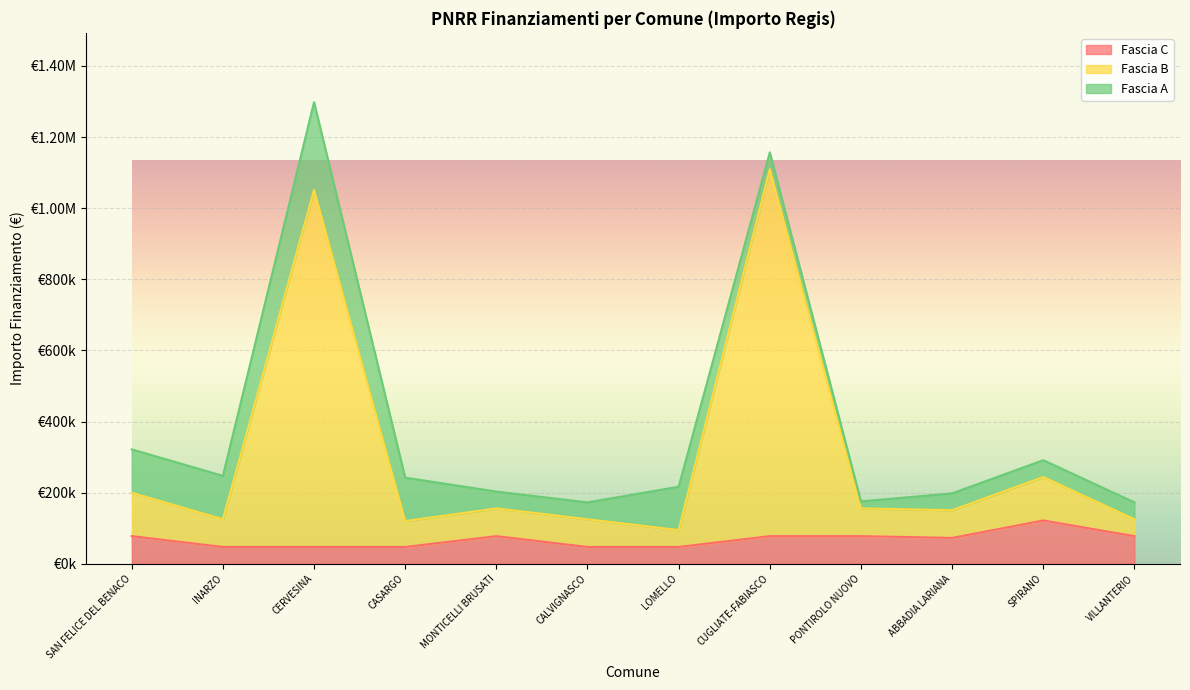

List the labels in order of Fascia C value, smallest first.

INARZO, CERVESINA, CASARGO, CALVIGNASCO, LOMELLO, ABBADIA LARIANA, SAN FELICE DEL BENACO, MONTICELLI BRUSATI, CUGLIATE-FABIASCO, PONTIROLO NUOVO, VILLANTERIO, SPIRANO